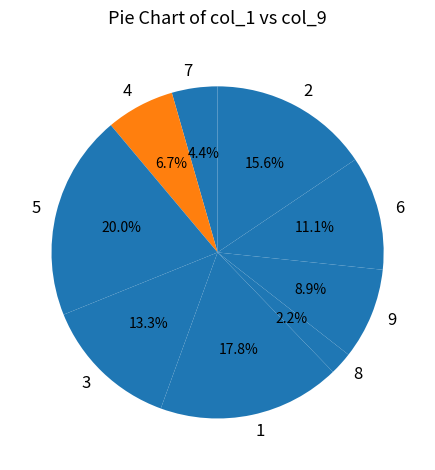

What percentage is the 2 slice, to the nearest percent?

16%